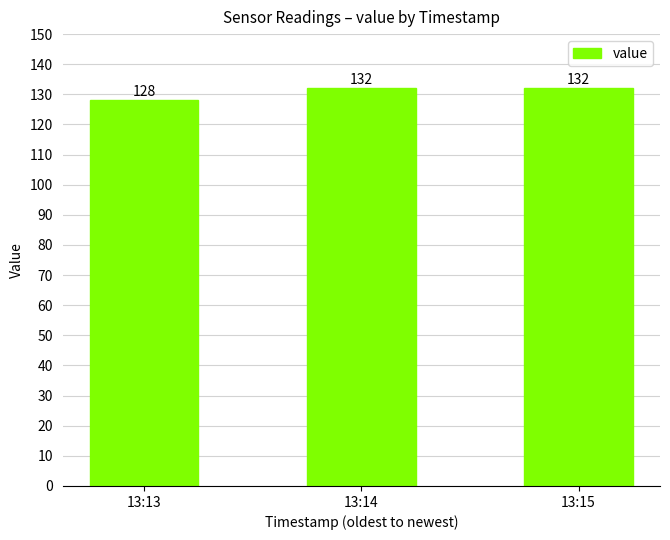

Reading right to left, list all the values displayed in this chart.

13:15=132	13:14=132	13:13=128